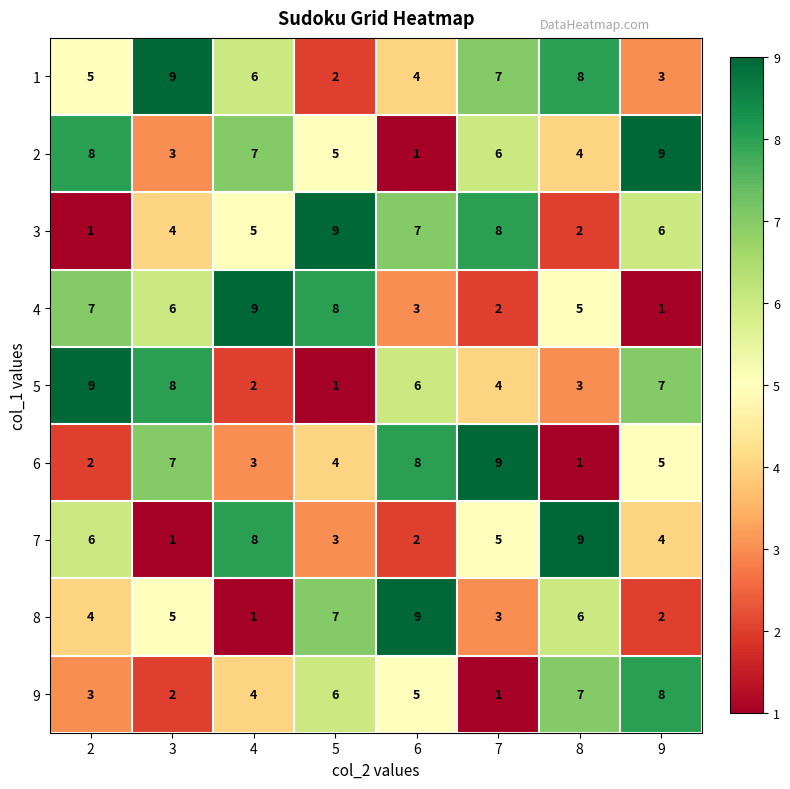

Count the number of categories in the chart.

8